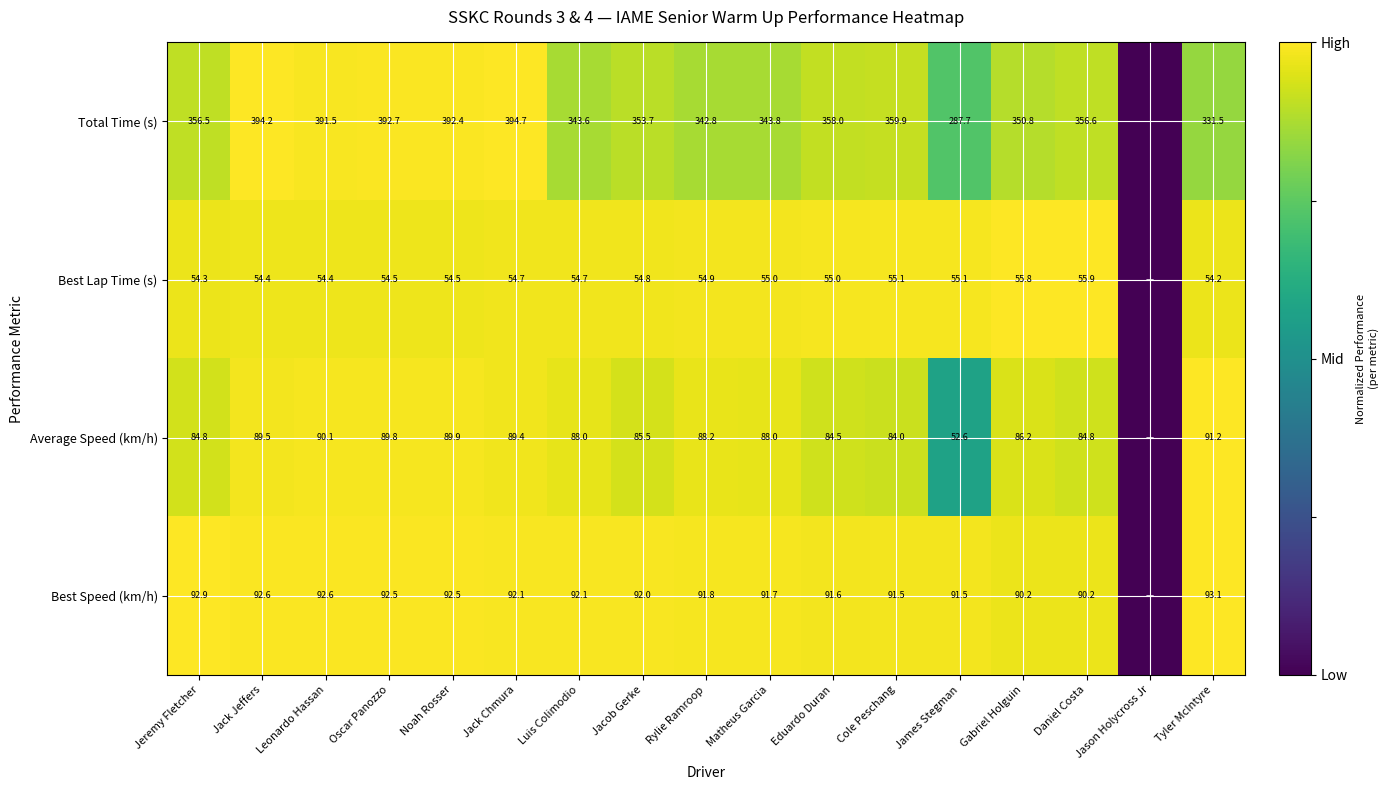

Rank the series at Matheus Garcia from highest to lowest value.

Total Time (s), Best Speed (km/h), Average Speed (km/h), Best Lap Time (s)